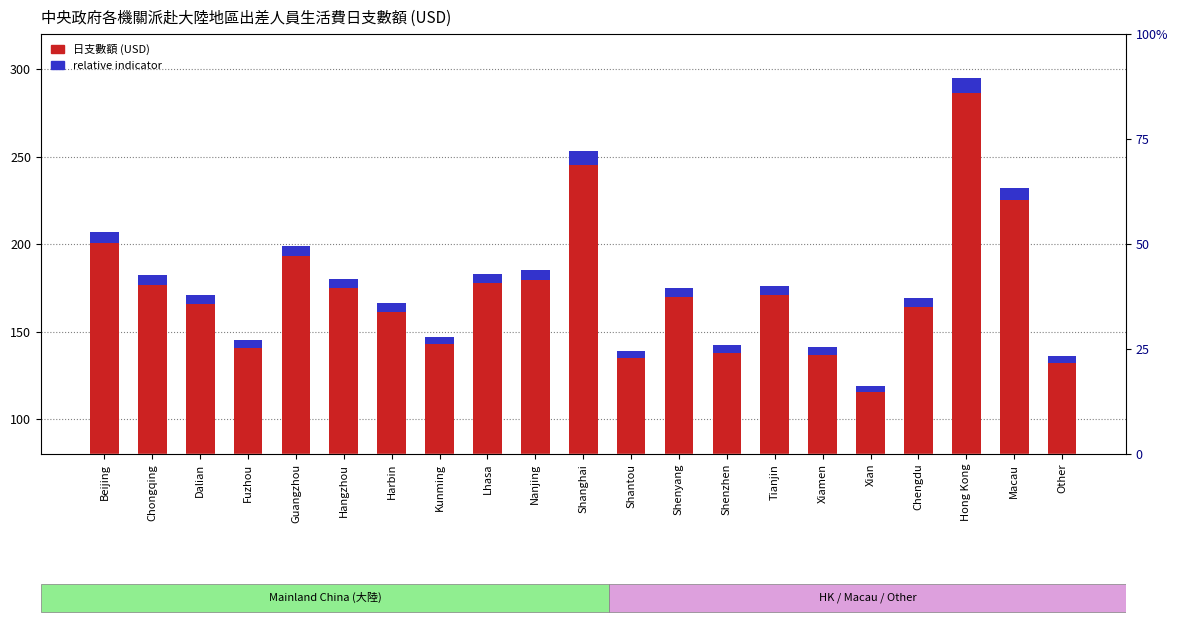

What is the difference between the maximum and minimum values in the 日支數額 (USD) series?

176.0